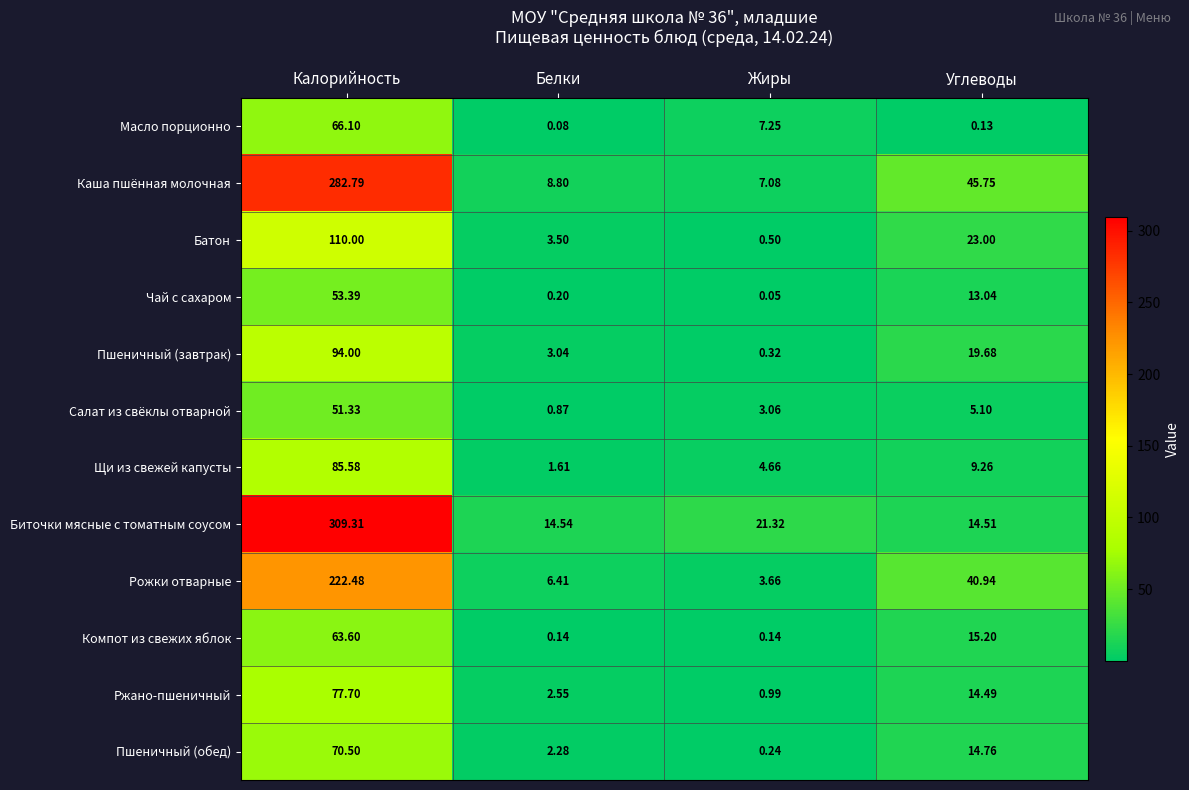

Which series has the widest spread of values?

Биточки мясные с томатным соусом